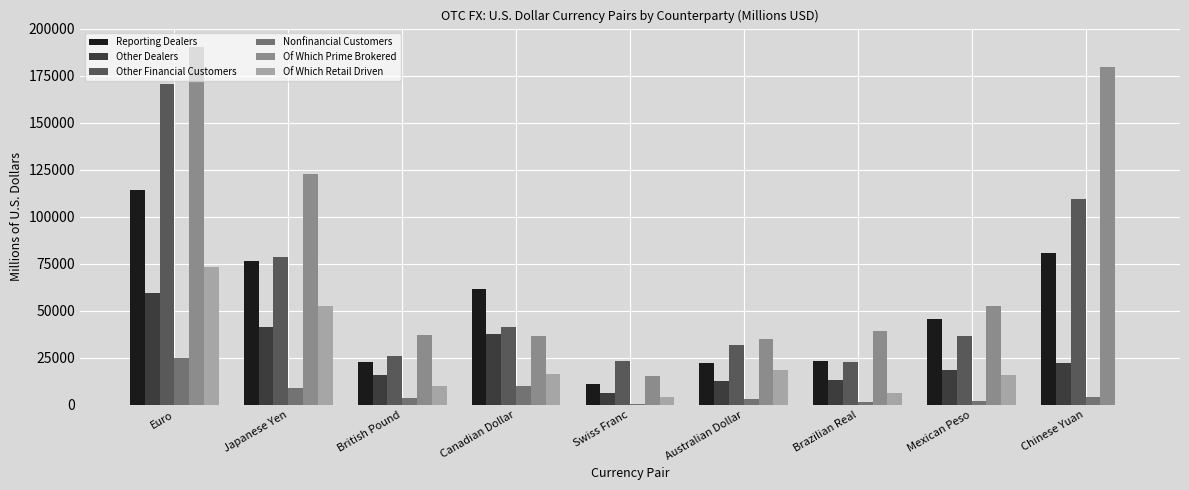

What is the greatest value displayed?

190645